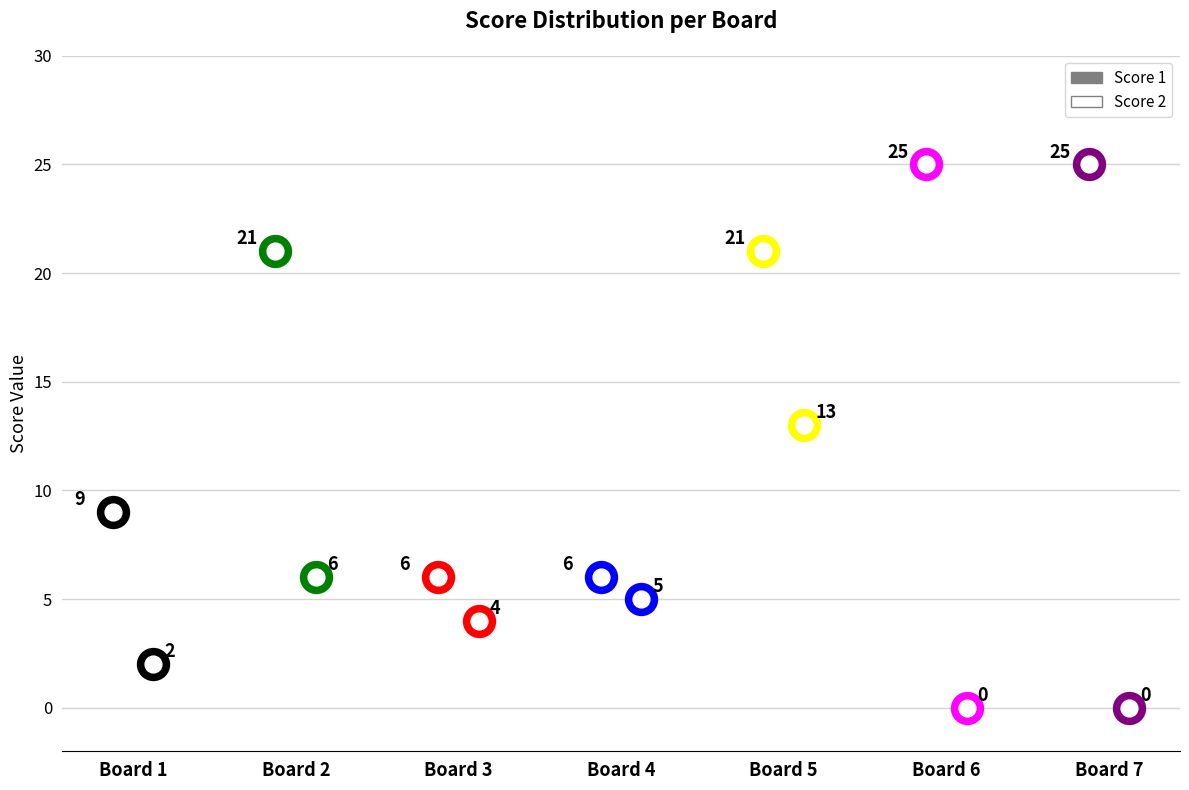

What is the average value of the Score 2 series?

4